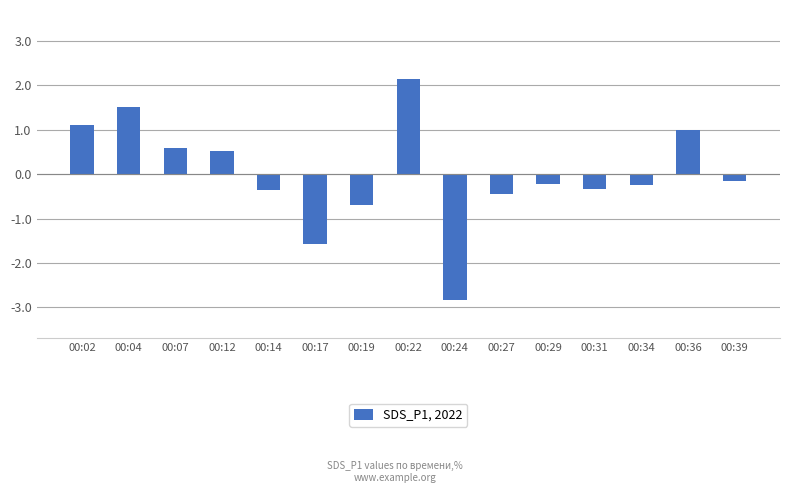

What is the maximum value shown in the chart?

2.1